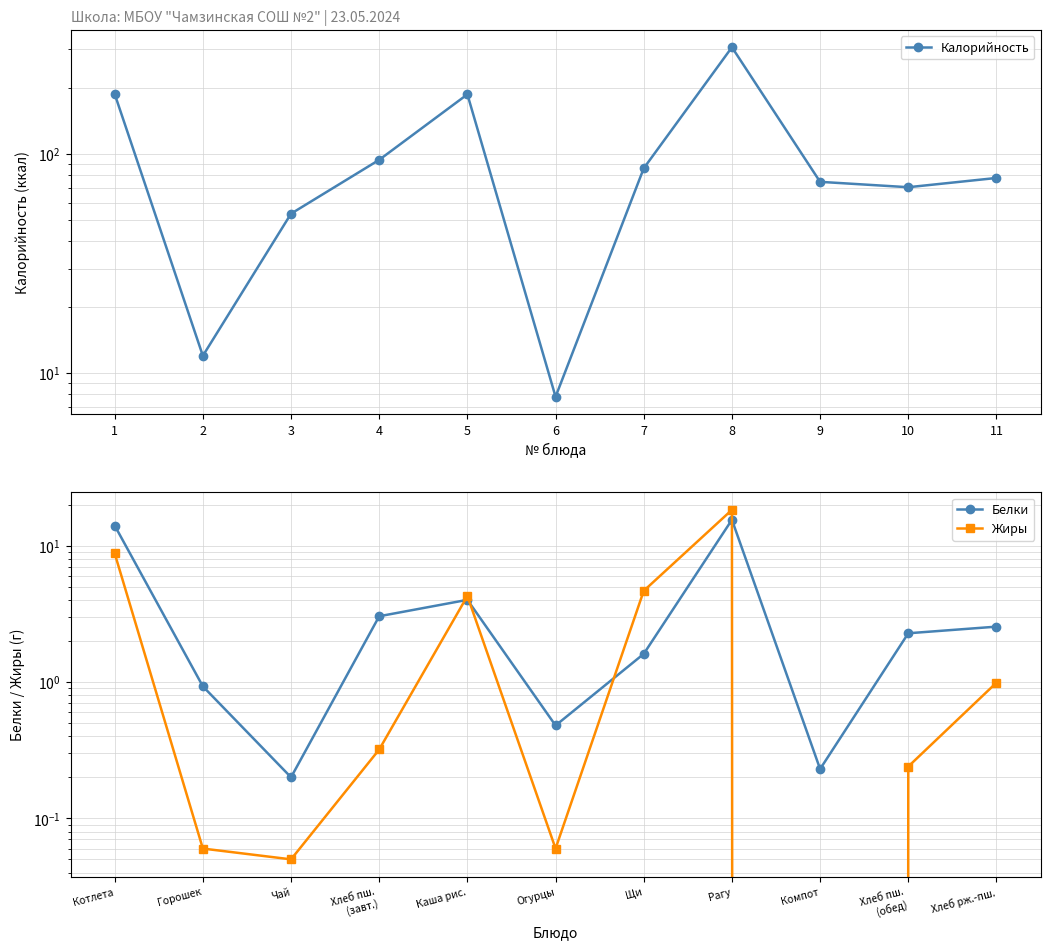

At 1, list the series in order from smallest to largest.

Жиры, Белки, Калорийность